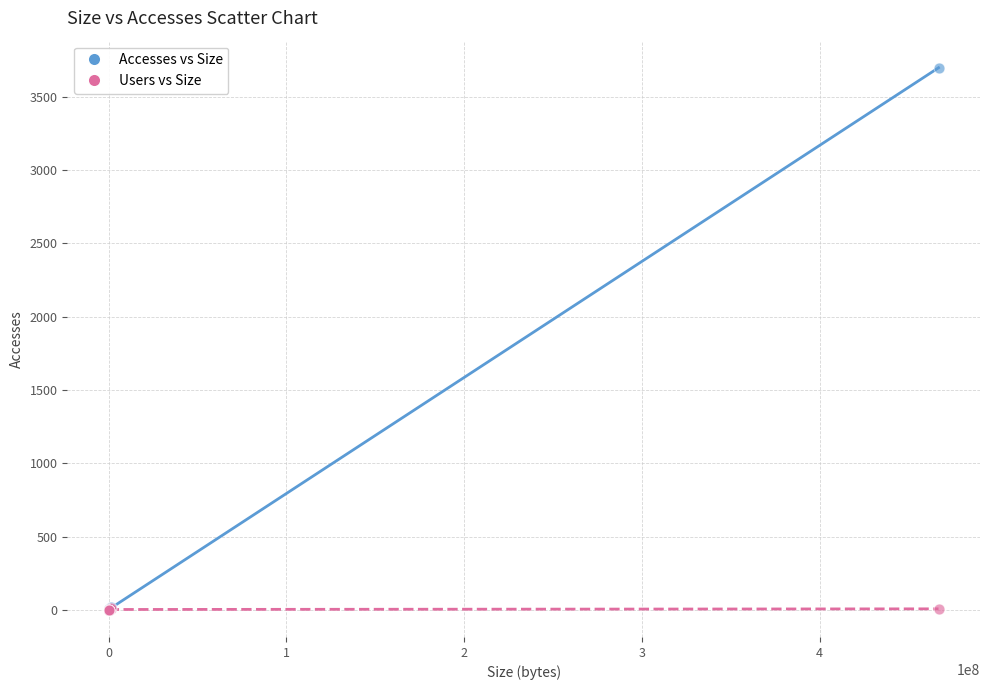

What are all the series names shown in the legend?

Accesses vs Size, Users vs Size